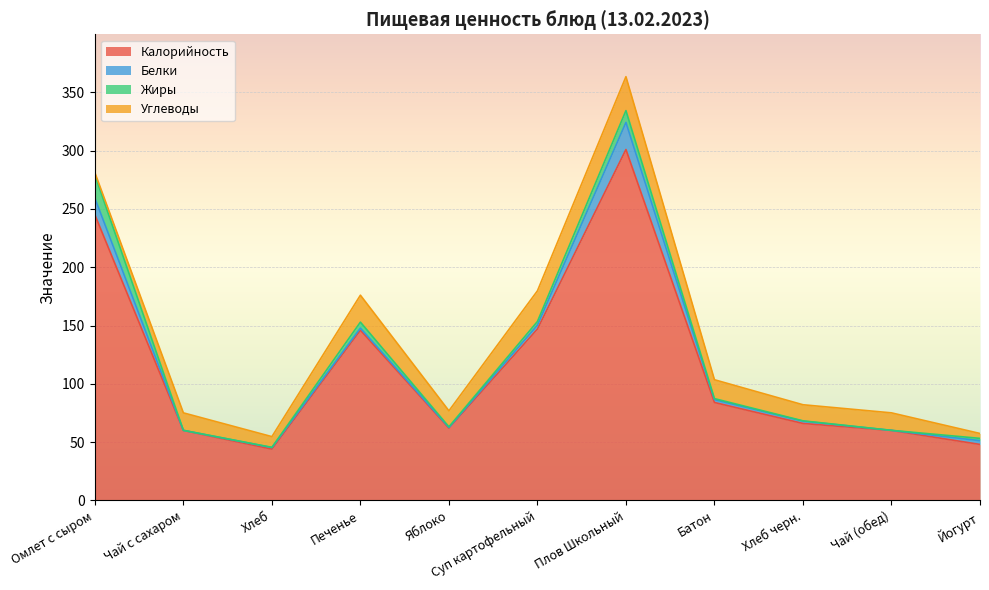

How many distinct data groups are displayed?

4